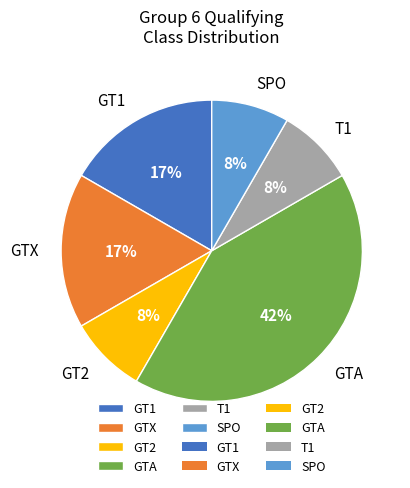

To the nearest percent, what is the combined percentage of T1 and GTX?

25%